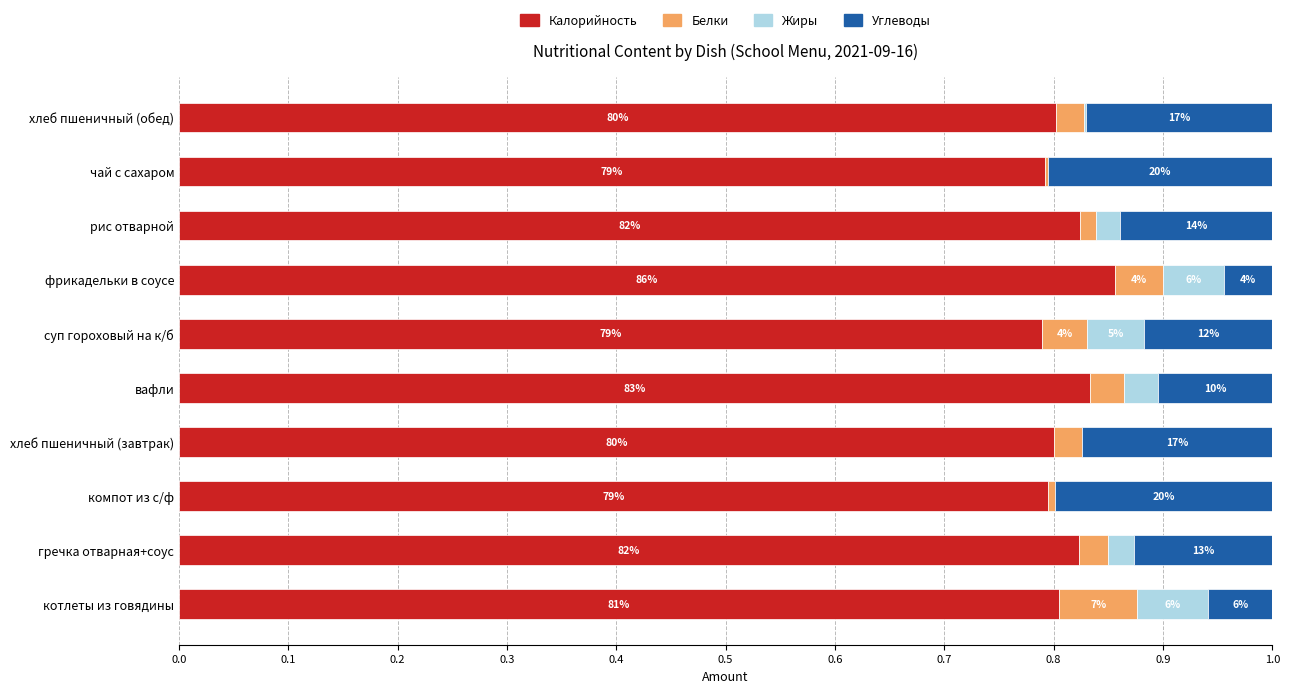

Rank the series by their maximum value, from highest to lowest.

Калорийность, Углеводы, Белки, Жиры